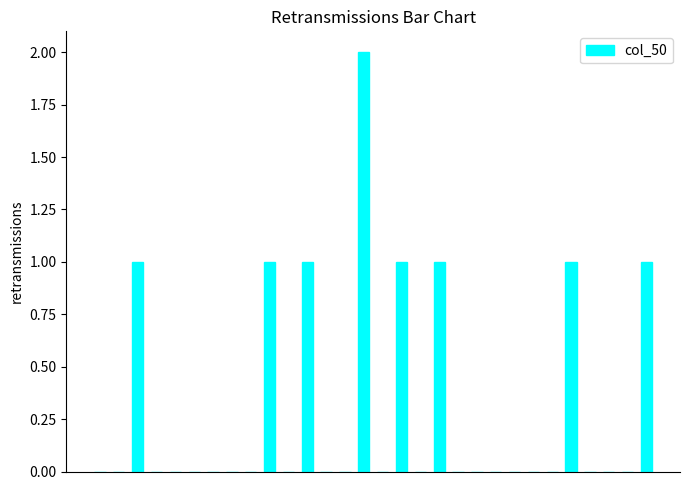

What is the sum of all values?

9